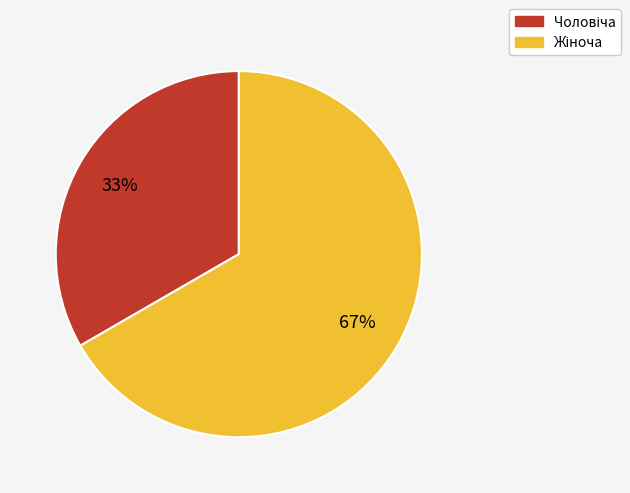

Is there a majority slice in this chart?

Yes